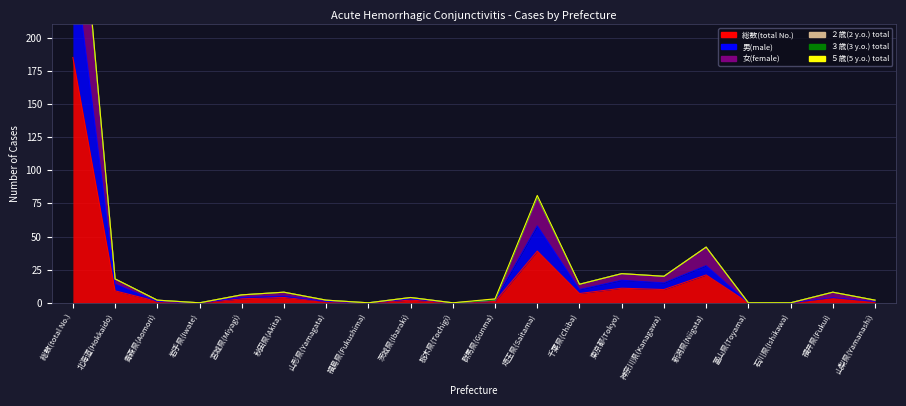

What is the maximum value for 女(female)?

370